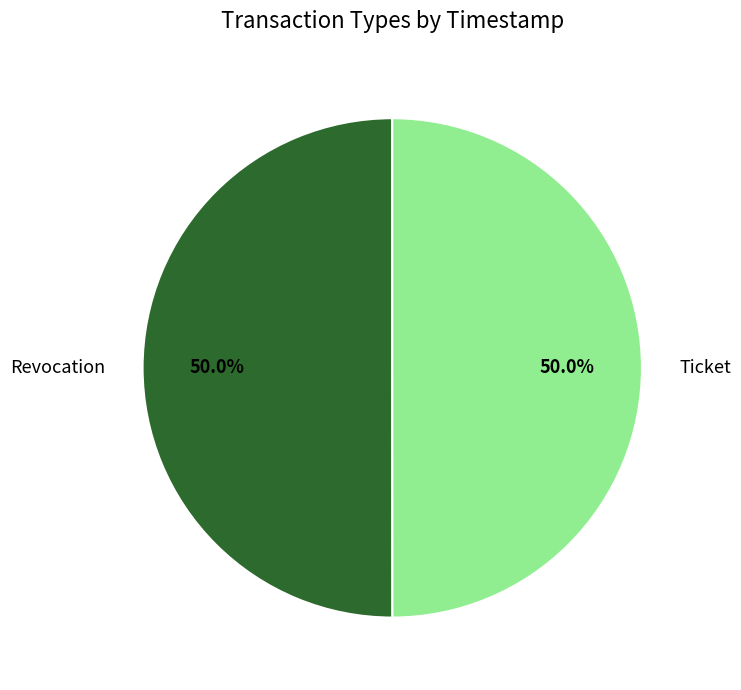

What is the ratio of the value at Revocation to the value at Ticket?

1.0